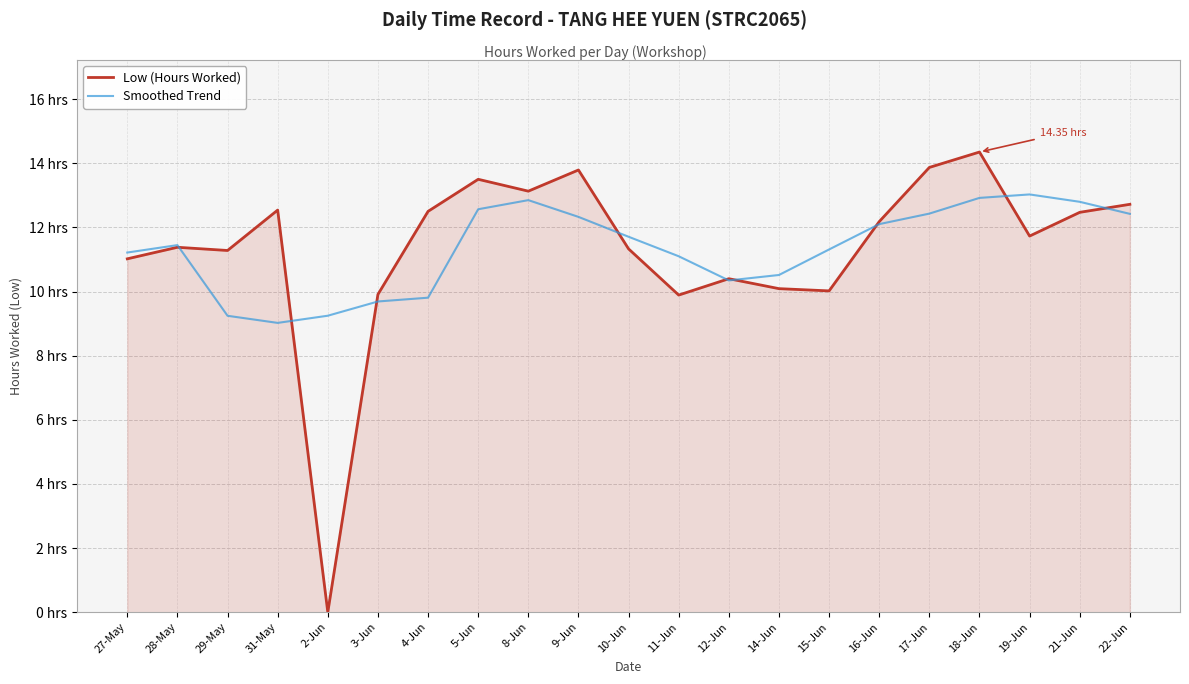

Does the chart have visible grid lines?

Yes